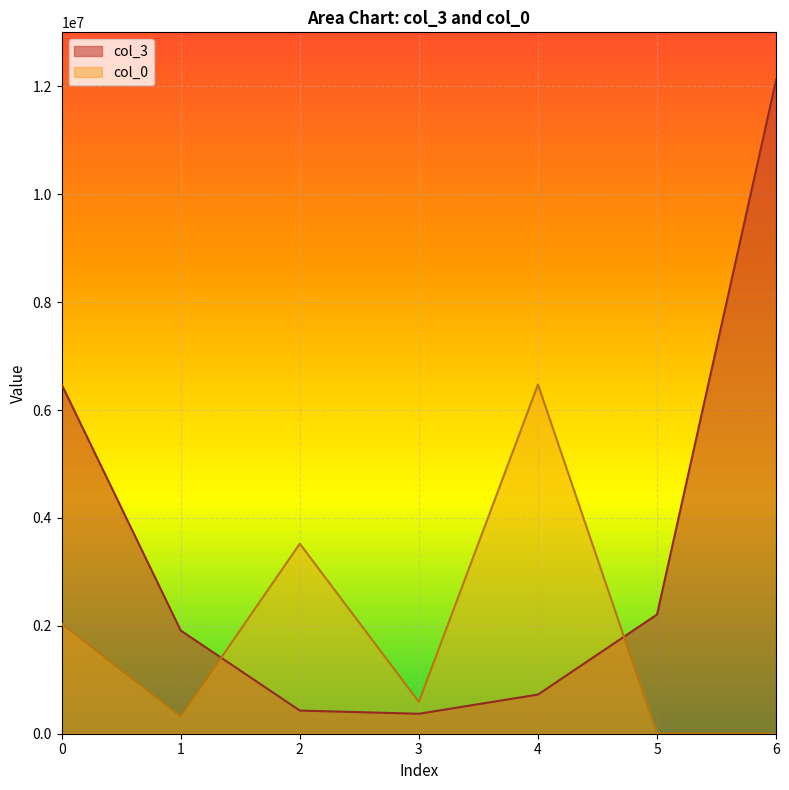

Rank the series at 0 from highest to lowest value.

col_3, col_0